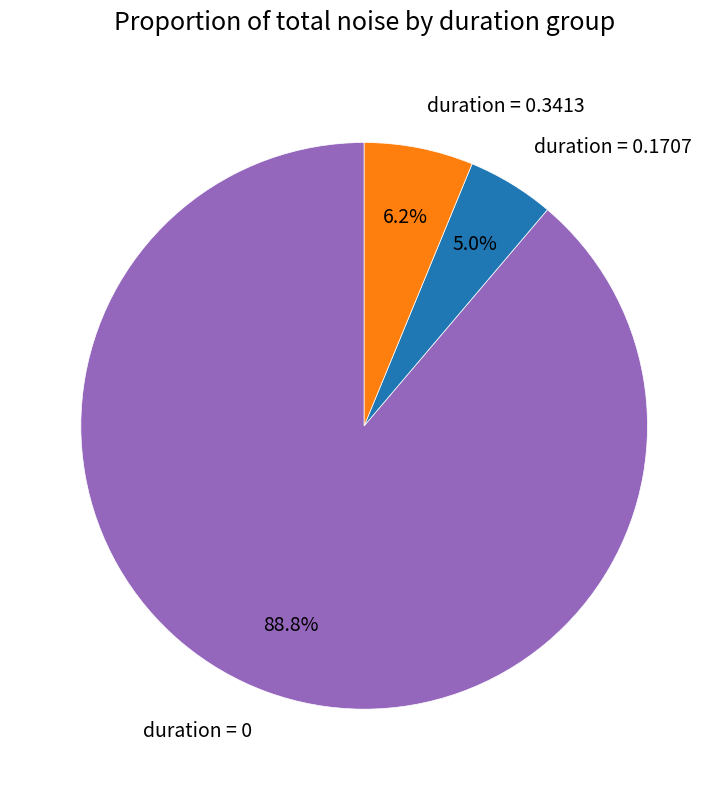

Is there any slice that represents more than half of the pie?

Yes